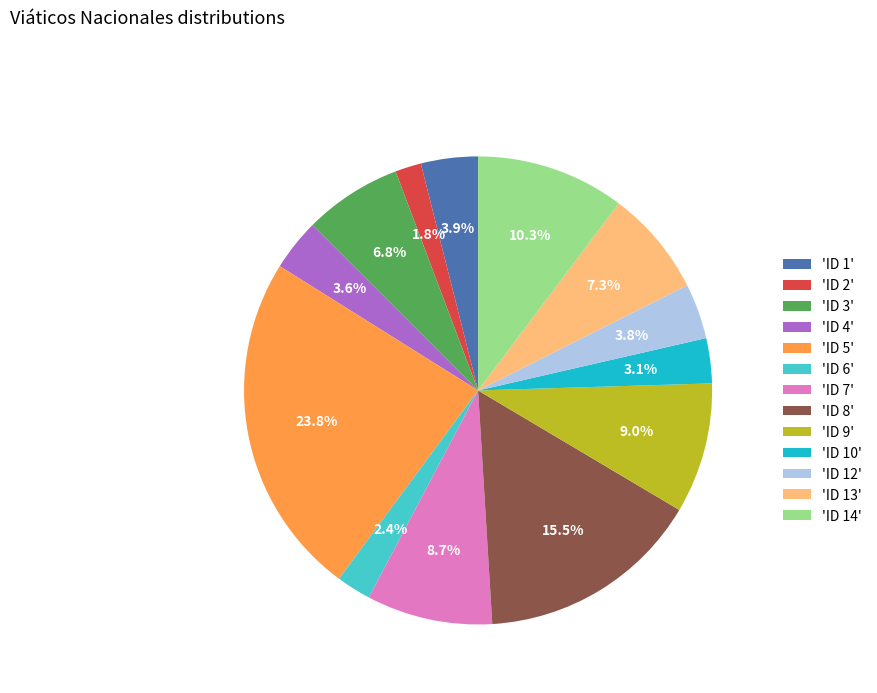

Between 'ID 9' and 'ID 14', which is larger?

'ID 14'